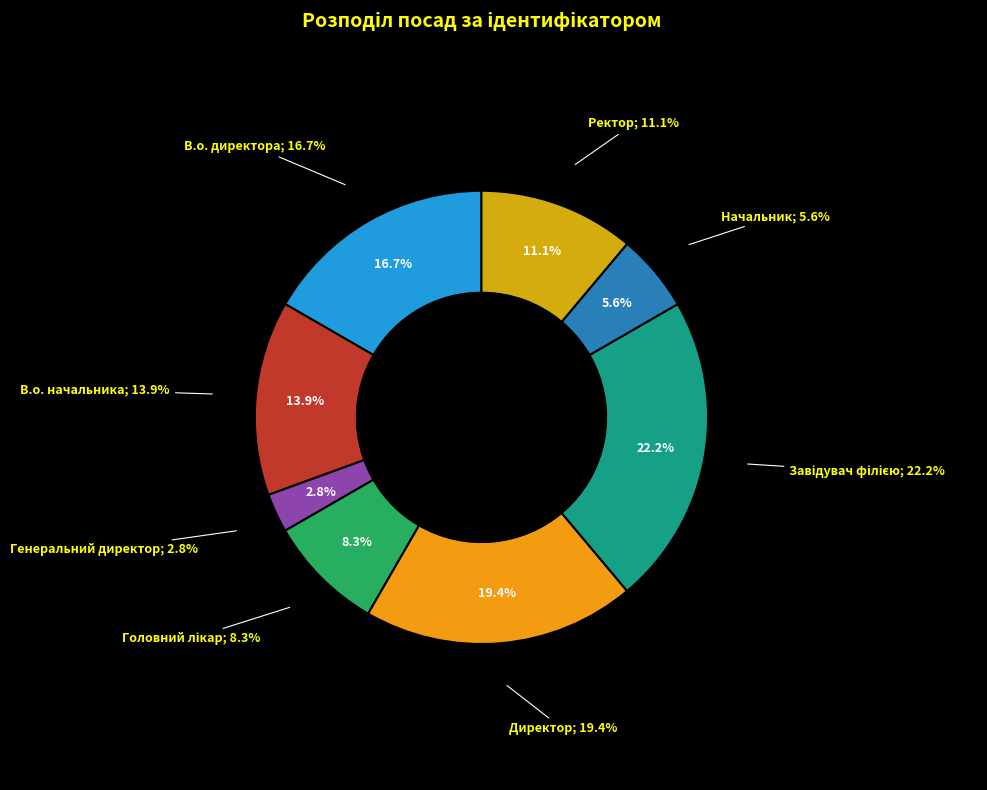

Which slice is the largest?

Завідувач філією